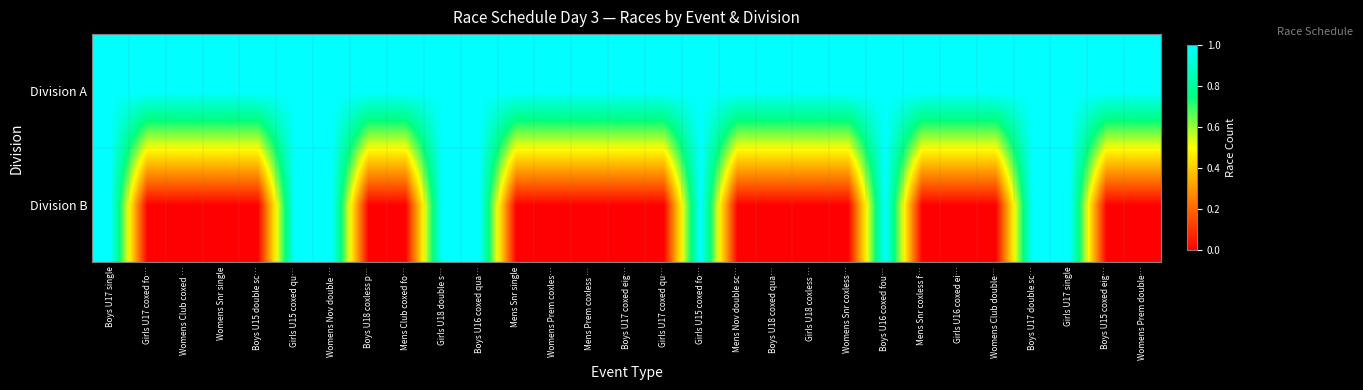

At how many categories does at least one series exceed 0?

29